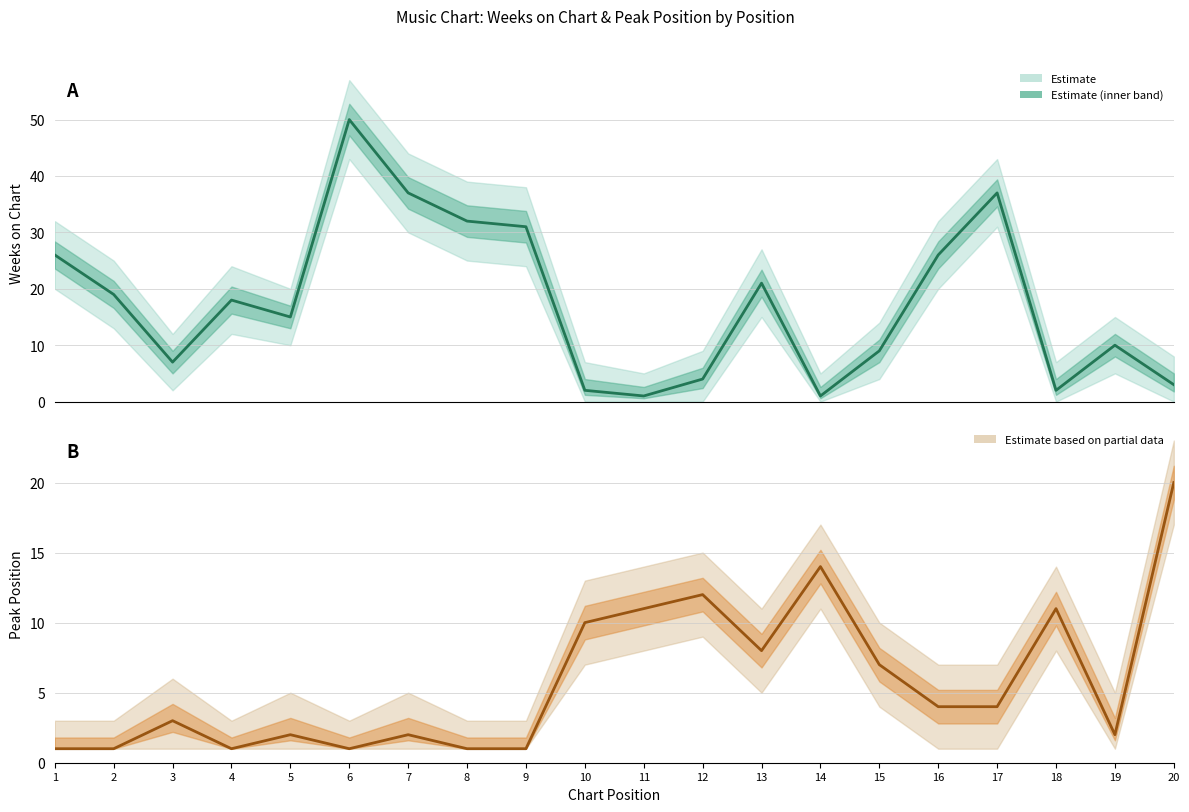

The value of Peak Position at 5 is 2. True or false?

True